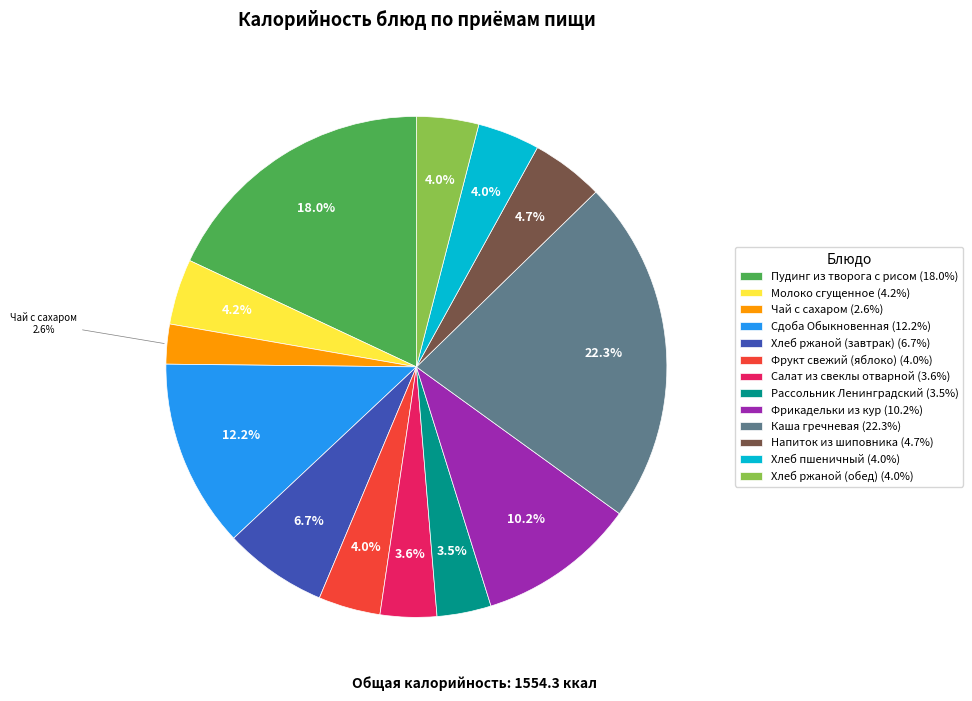

Is there a majority slice in this chart?

No